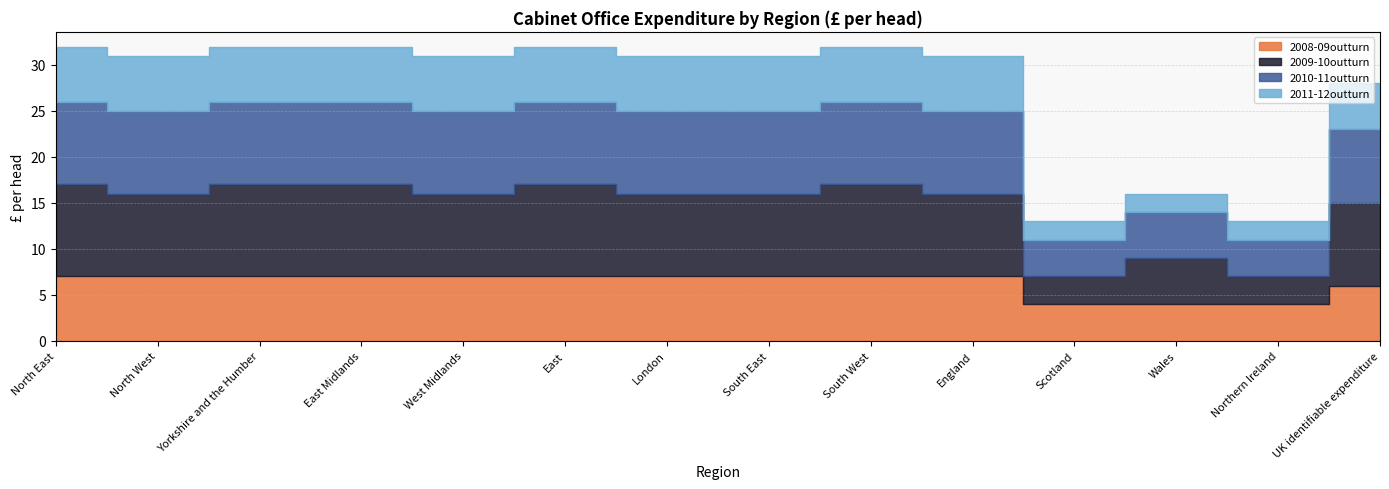

True or false: 2008-09outturn and 2011-12outturn intersect in this chart.

False